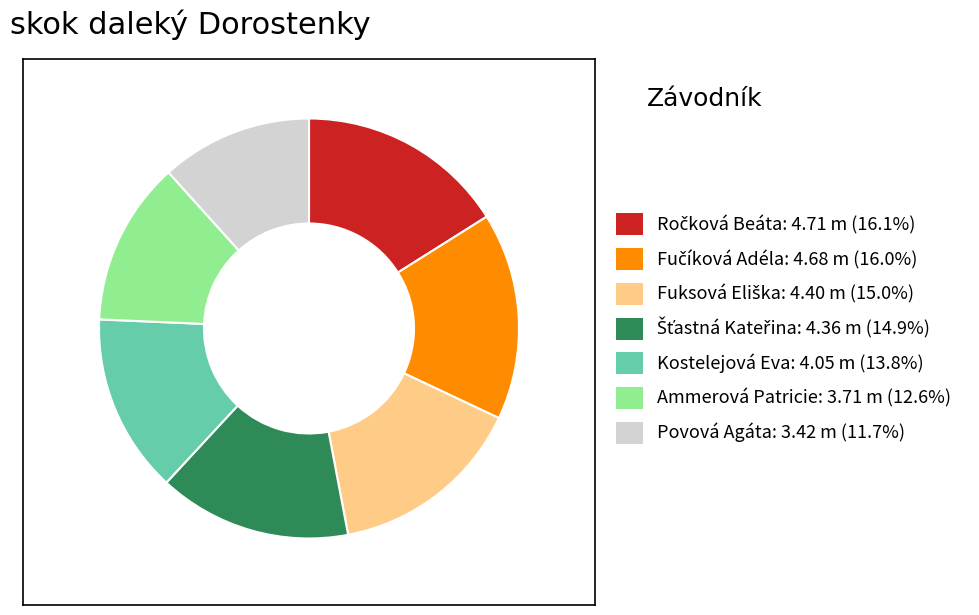

How many segments does this pie chart have?

7